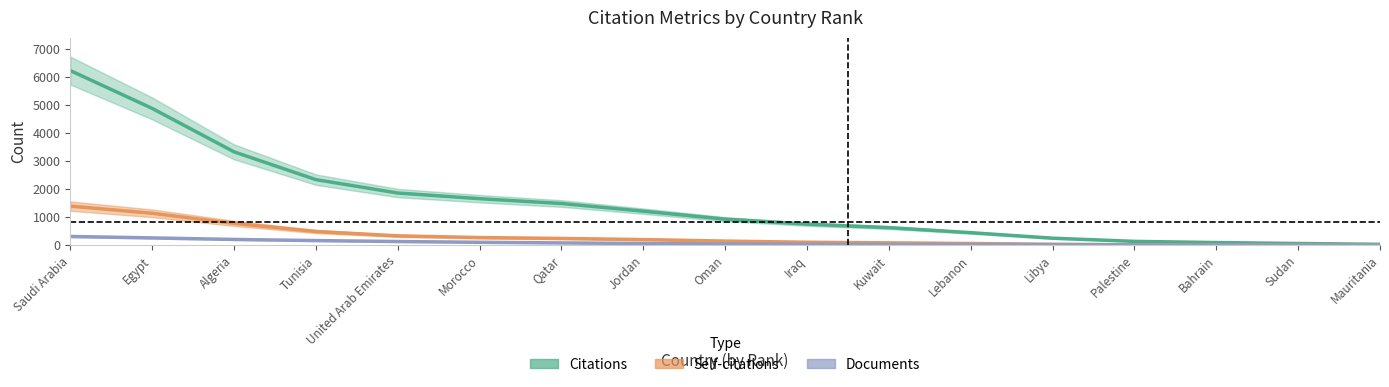

What value does the Documents series have at Saudi Arabia?

310.1